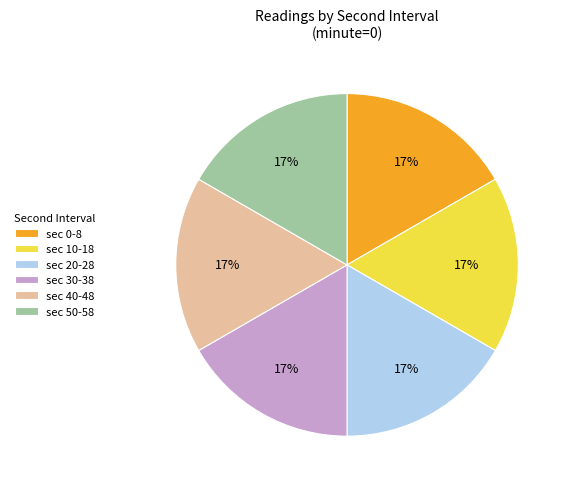

How many slices are in this pie chart?

6